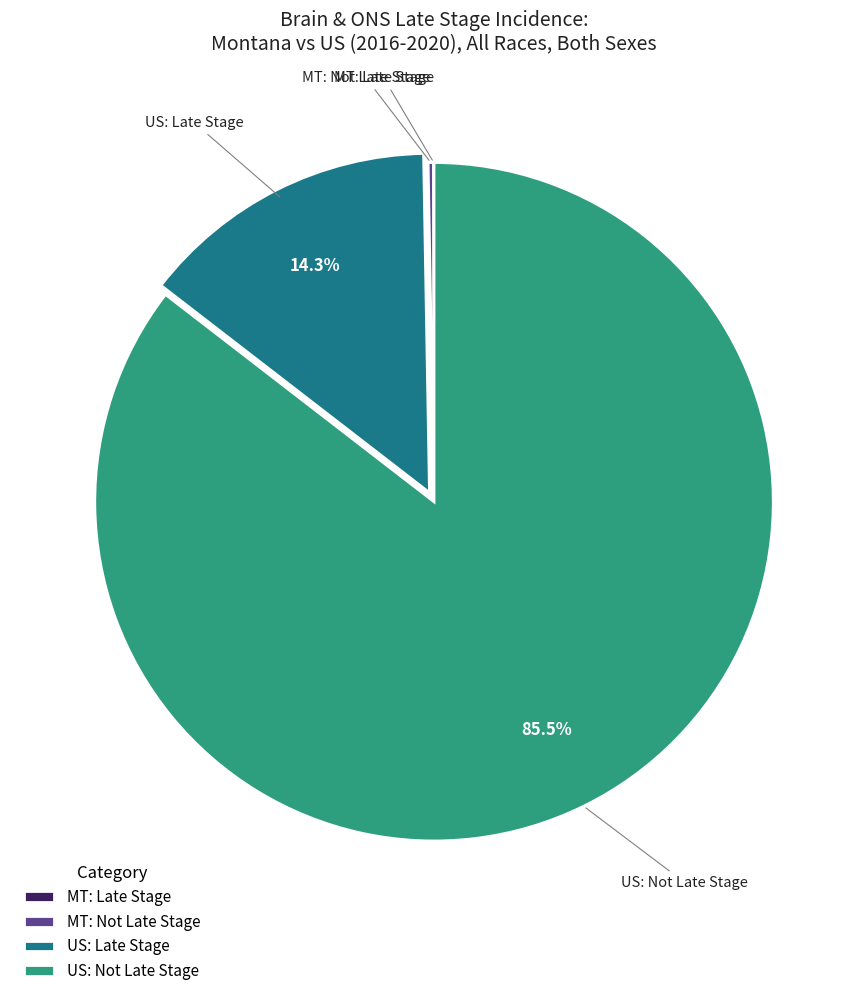

What is the largest slice in the pie chart?

US: Not Late Stage